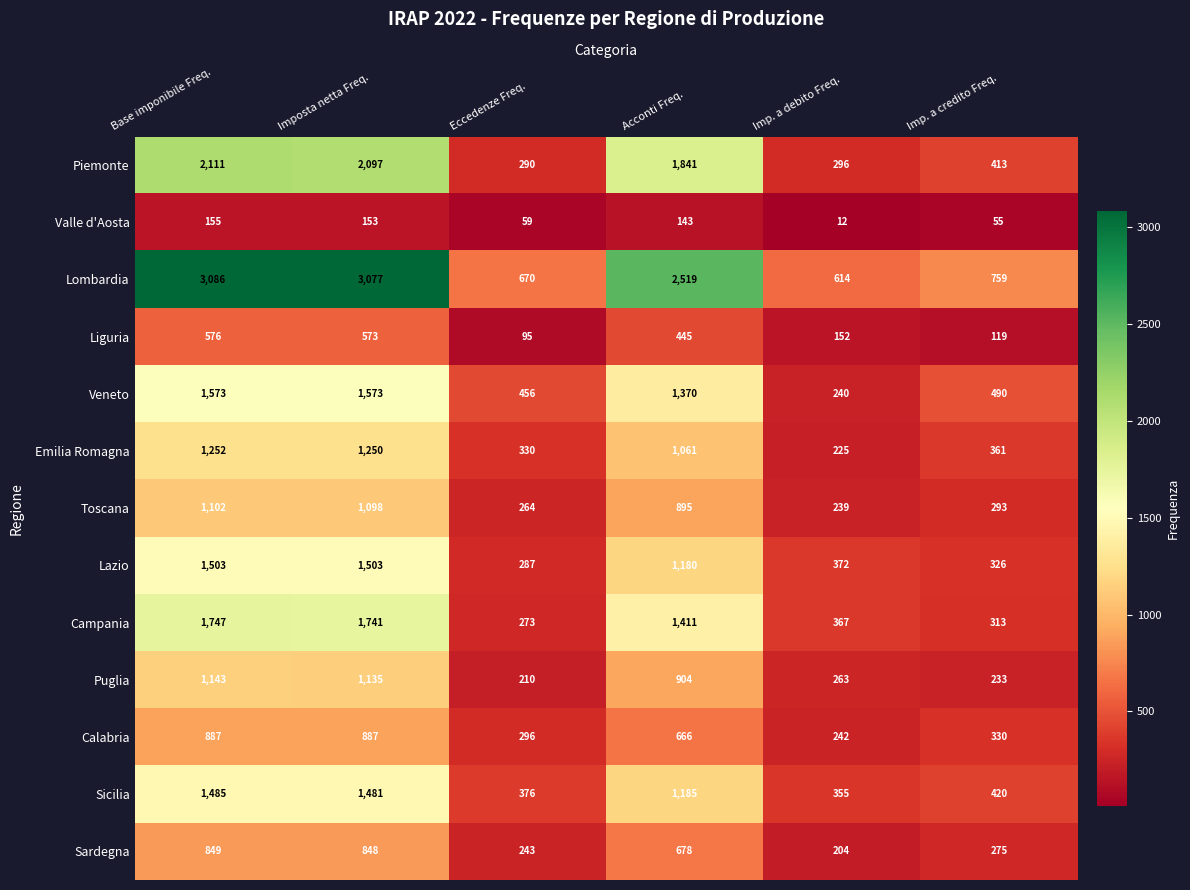

At which label does Piemonte reach its peak?

Base imponibile Freq.